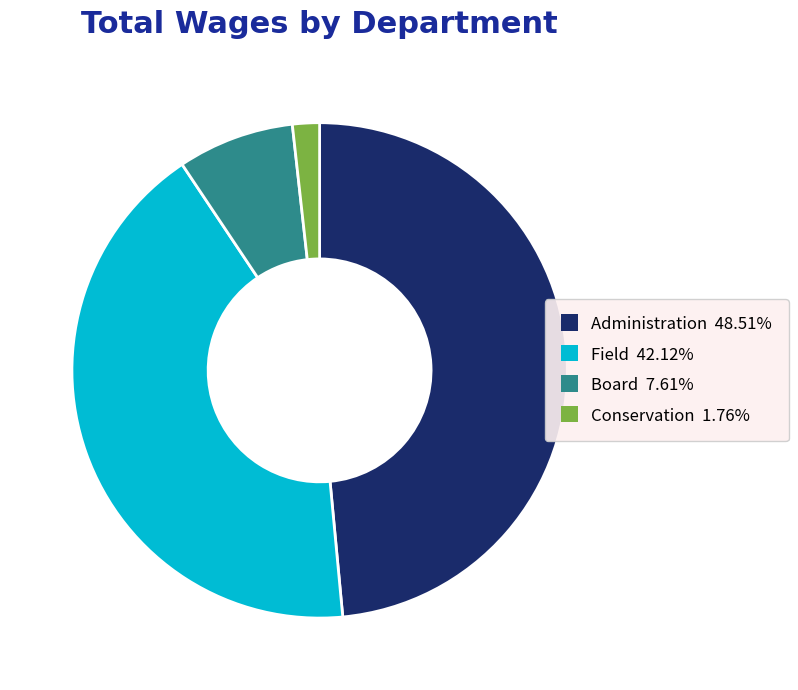

Is the sum of Board 7.61% and Field 42.12% greater than half?

No